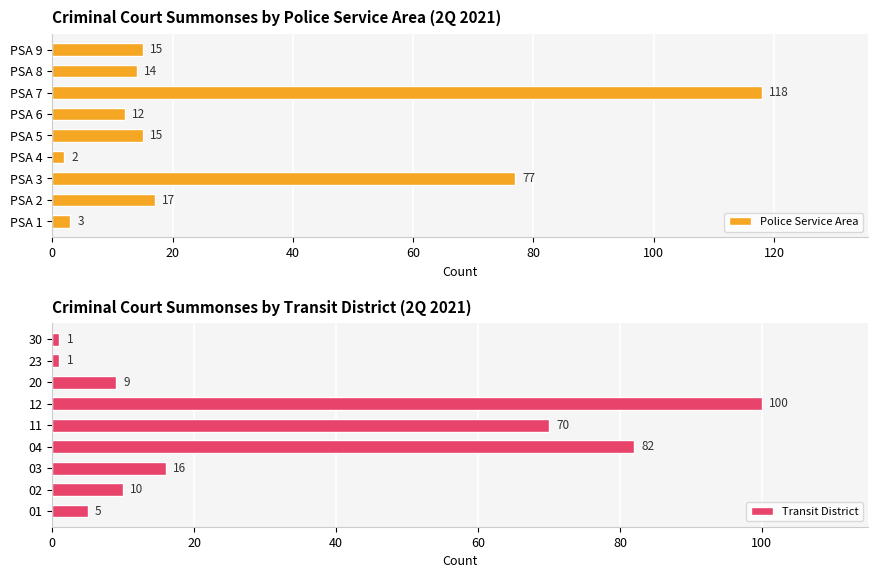

Where is Police Service Area nearest to the value 60?

PSA 3